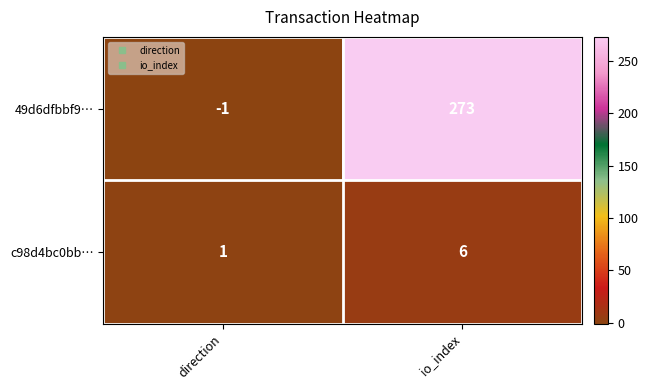

What value does the 49d6dfbbf9… series have at io_index, to the nearest 5?

275